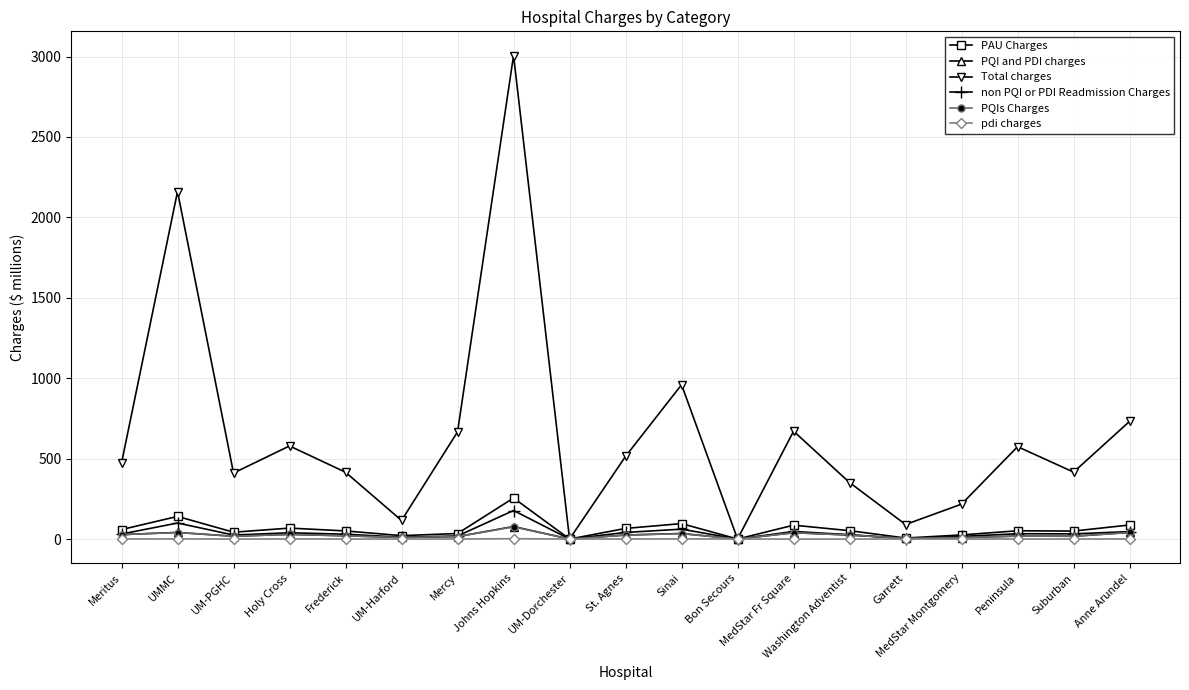

What is the sum of all Total charges values?

12351.7